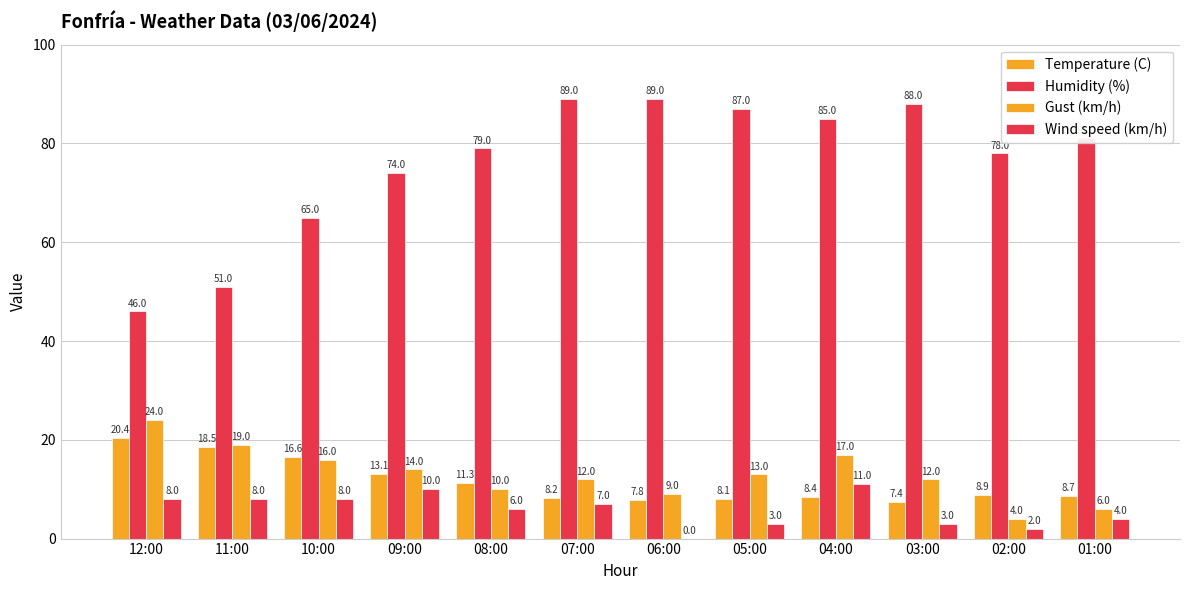

What is the value of the Gust (km/h) bar at the 4th from the left?

14.0